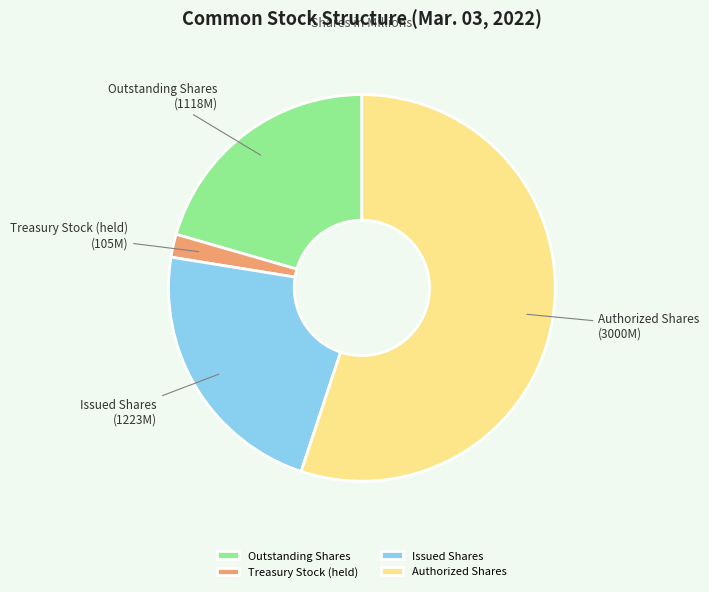

Is it true that Treasury Stock (held) is 2% of the pie?

True